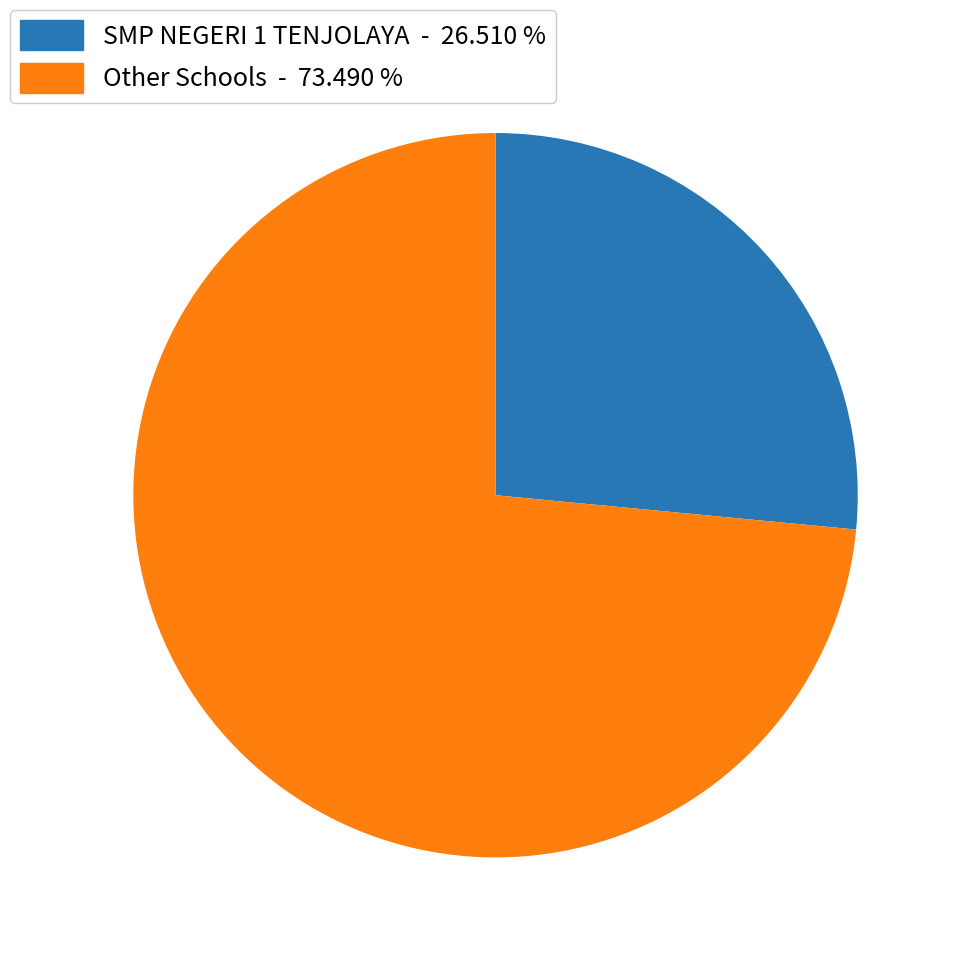

What is the smallest slice in the pie chart?

SMP NEGERI 1 TENJOLAYA - 26.510 %